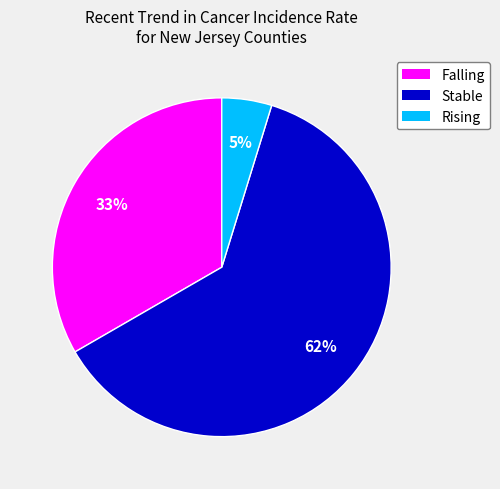

Rank the categories by value from lowest to highest.

Rising, Falling, Stable